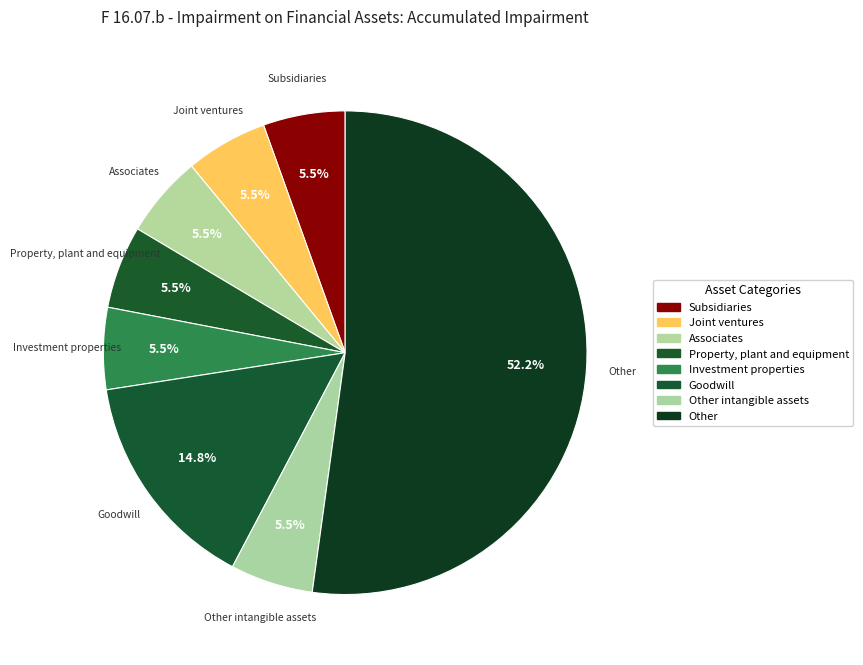

Rank the categories by value from highest to lowest.

Other, Goodwill, Property, plant and equipment, Other intangible assets, Subsidiaries, Joint ventures, Associates, Investment properties